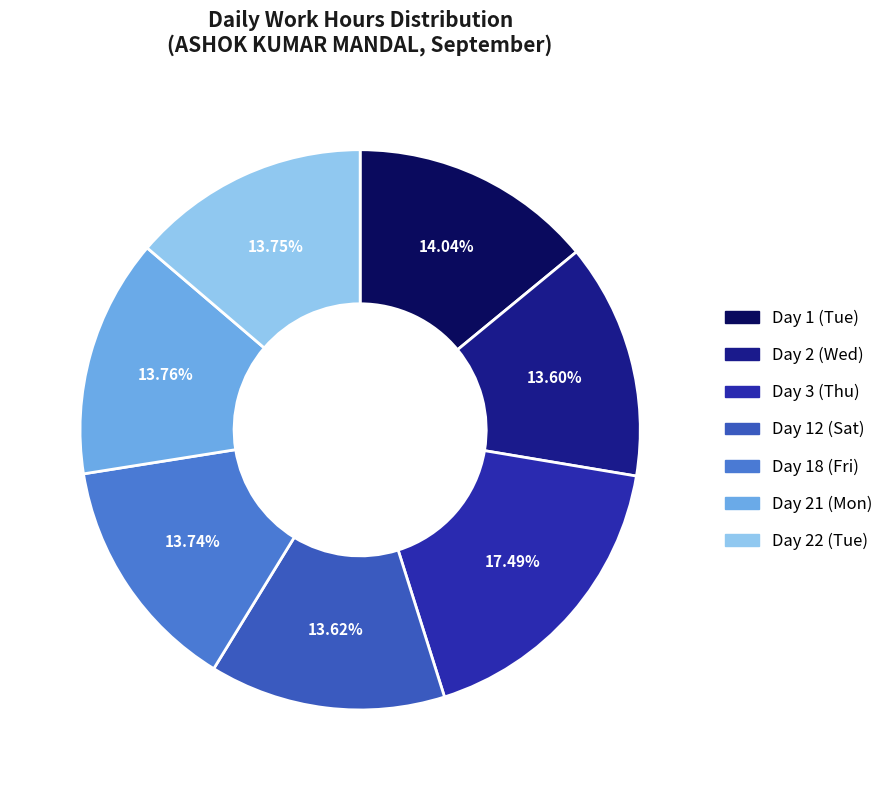

What is the largest slice in the pie chart?

Day 3 (Thu)